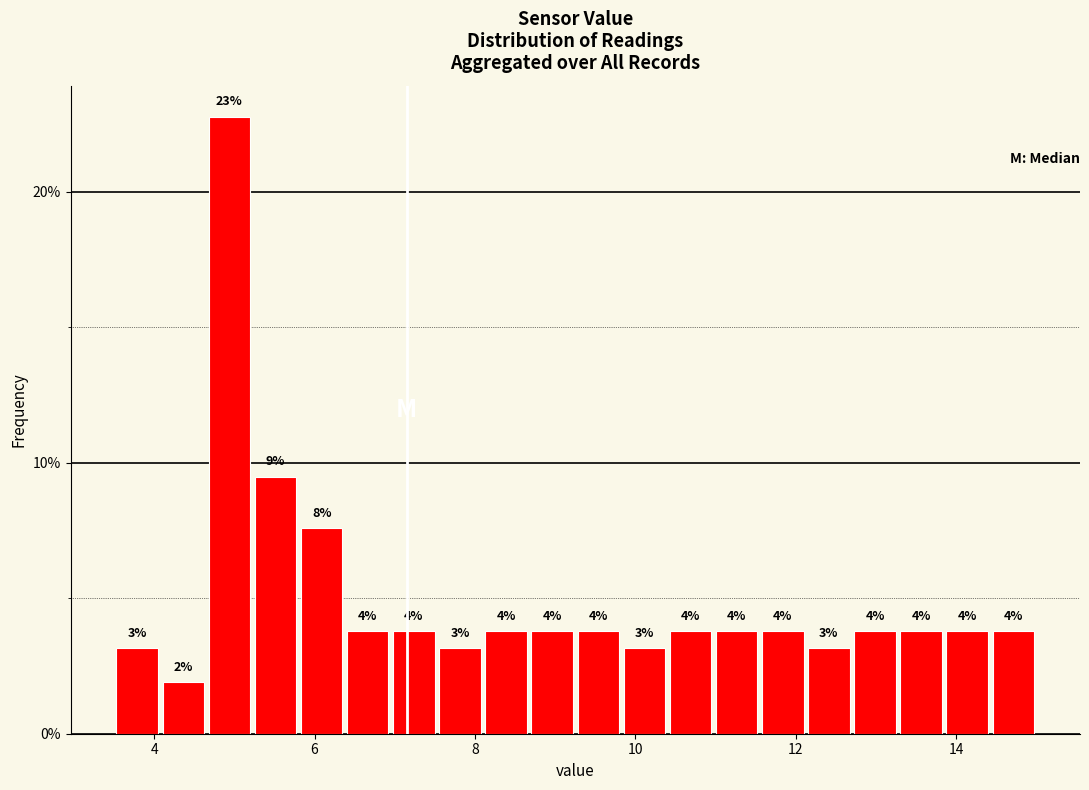

Read against the x-axis, roughly where is the centre of the tallest bar?

5.0